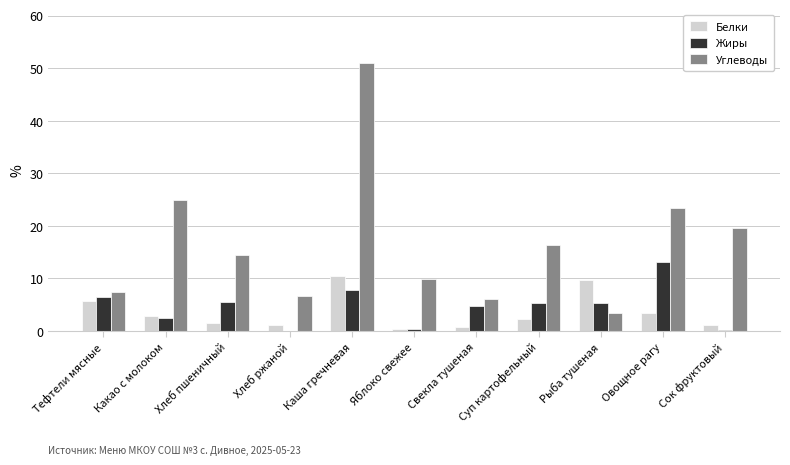

Are the bars horizontal?

No